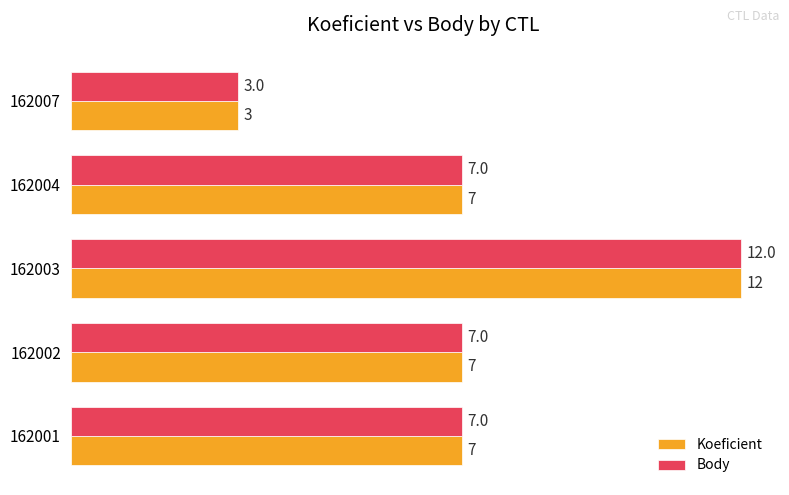

What are all the series names shown in the legend?

Koeficient, Body